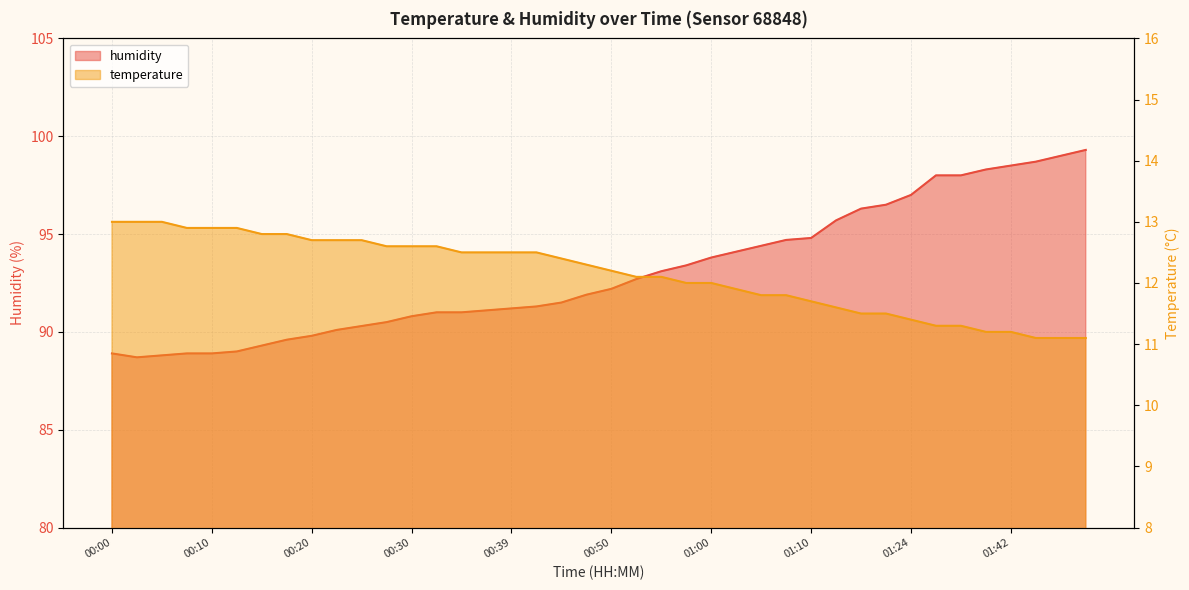

Rank the series at 00:55 from lowest to highest value.

temperature, humidity